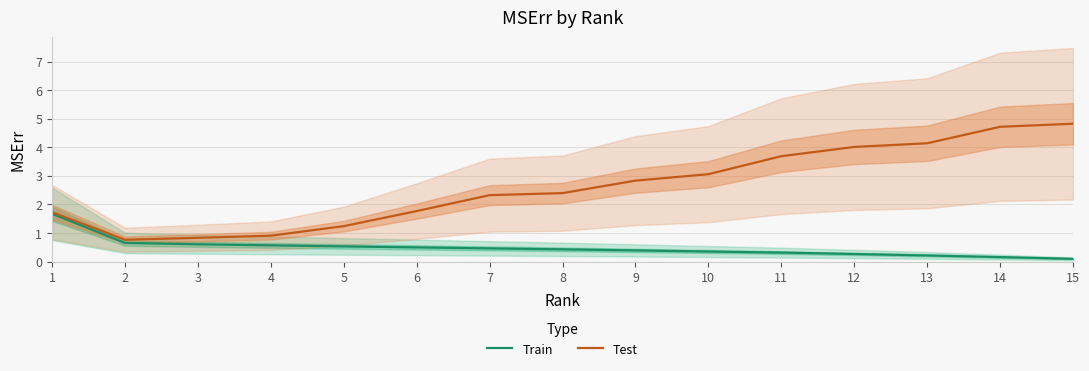

At which category does the chart reach its minimum across all series?

15